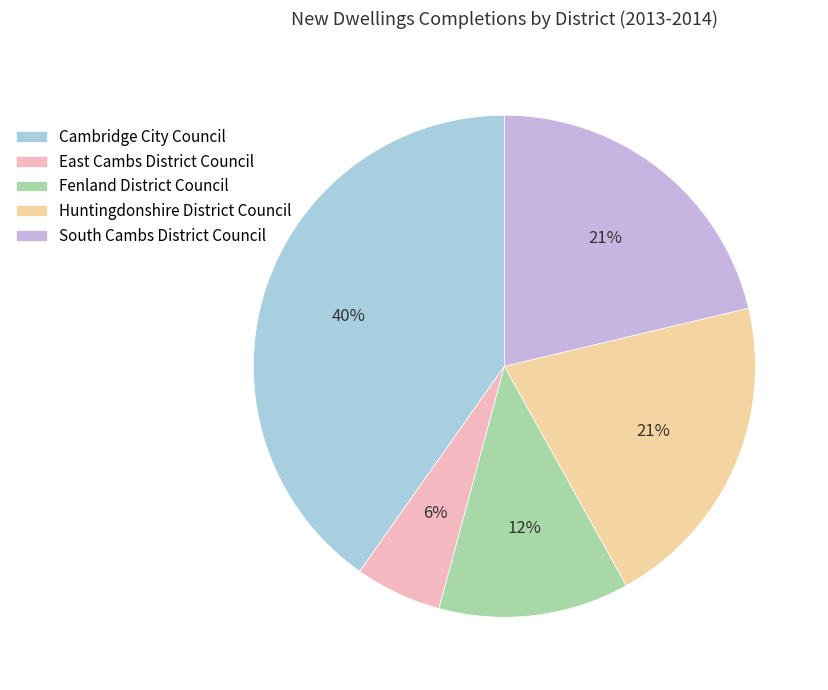

Is there a majority slice in this chart?

No